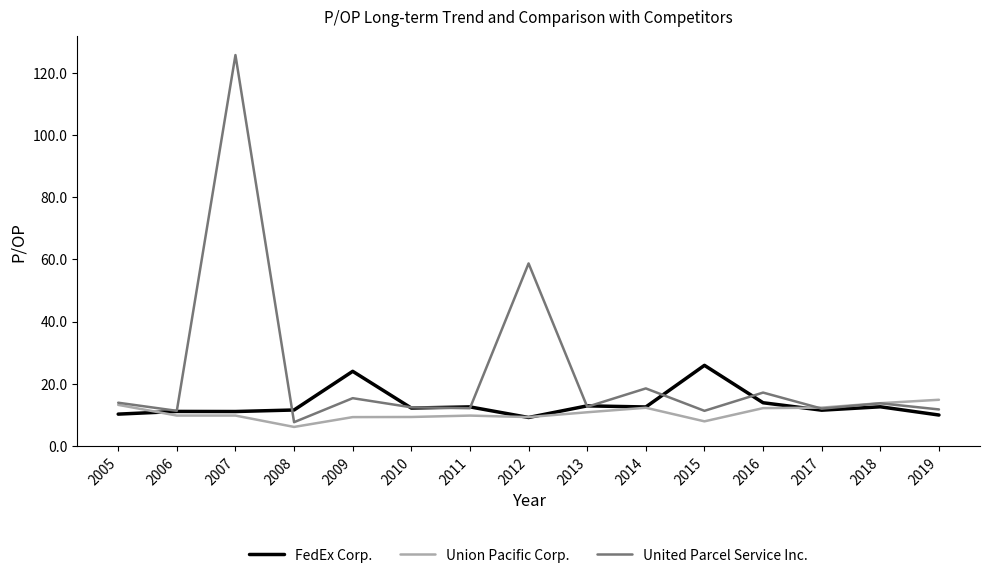

Rank the series by their maximum value, from lowest to highest.

Union Pacific Corp., FedEx Corp., United Parcel Service Inc.